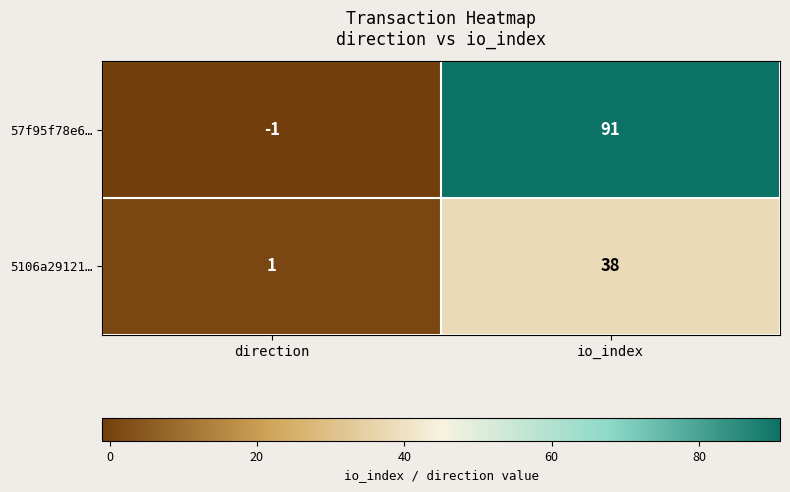

Where is 57f95f78e6… nearest to the value 45?

direction